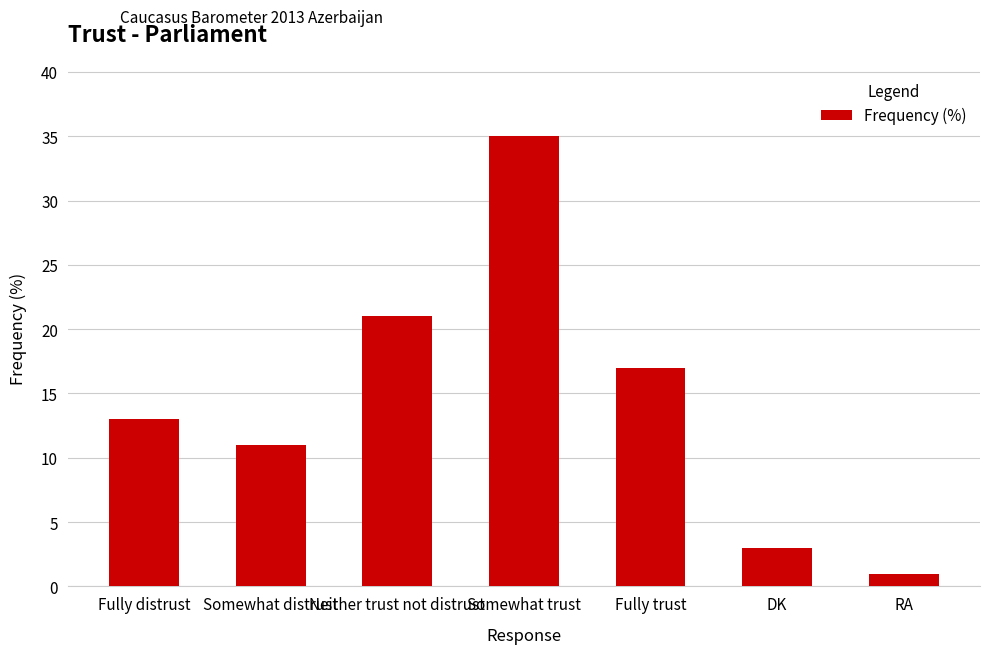

List the labels in order of value, largest first.

Somewhat trust, Neither trust not distrust, Fully trust, Fully distrust, Somewhat distrust, DK, RA